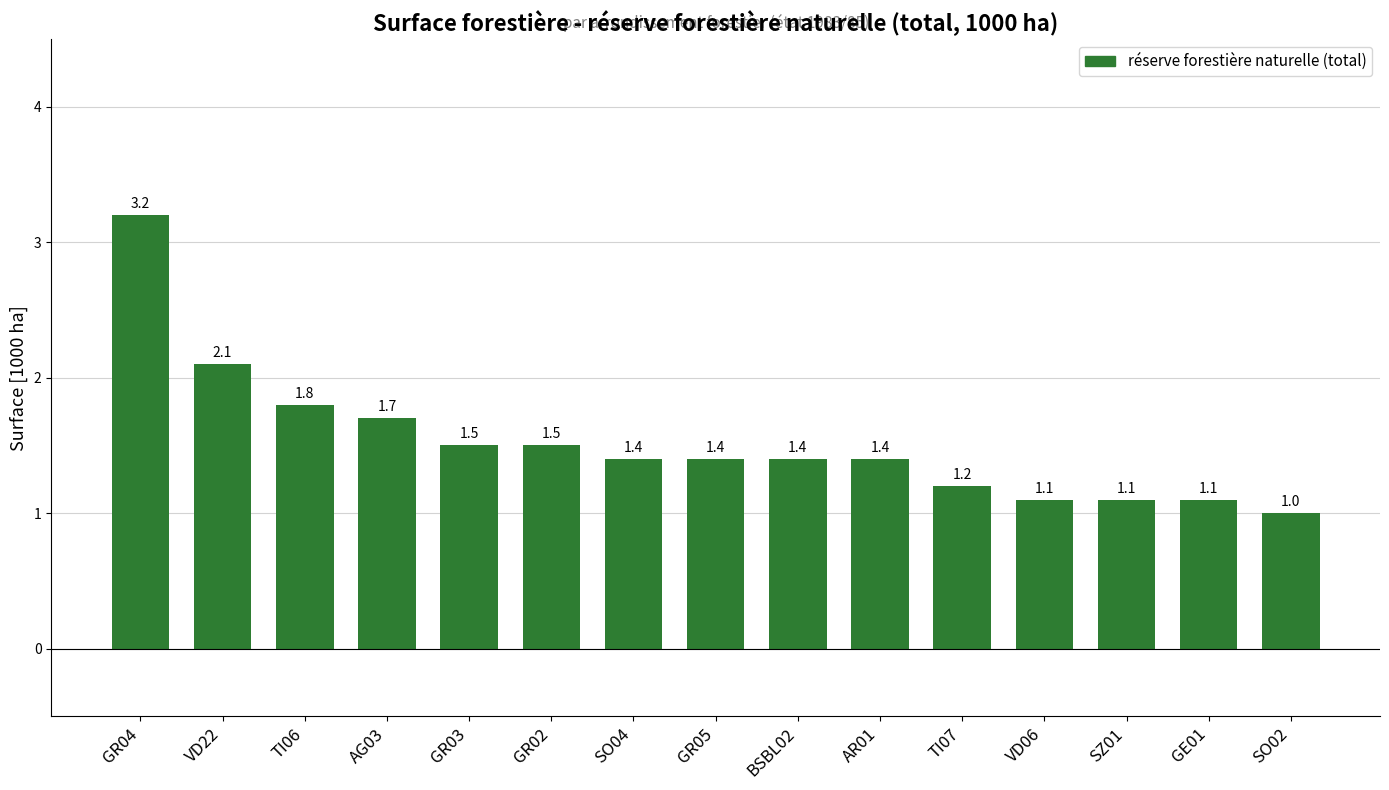

The chart shows a value of 2.9 at AG03. True or false?

False